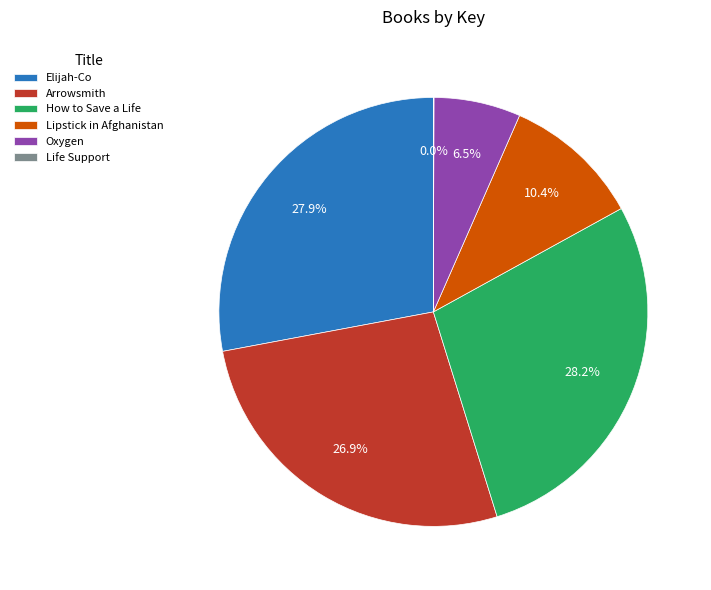

What is the ratio of the value at How to Save a Life to the value at Lipstick in Afghanistan?

2.7